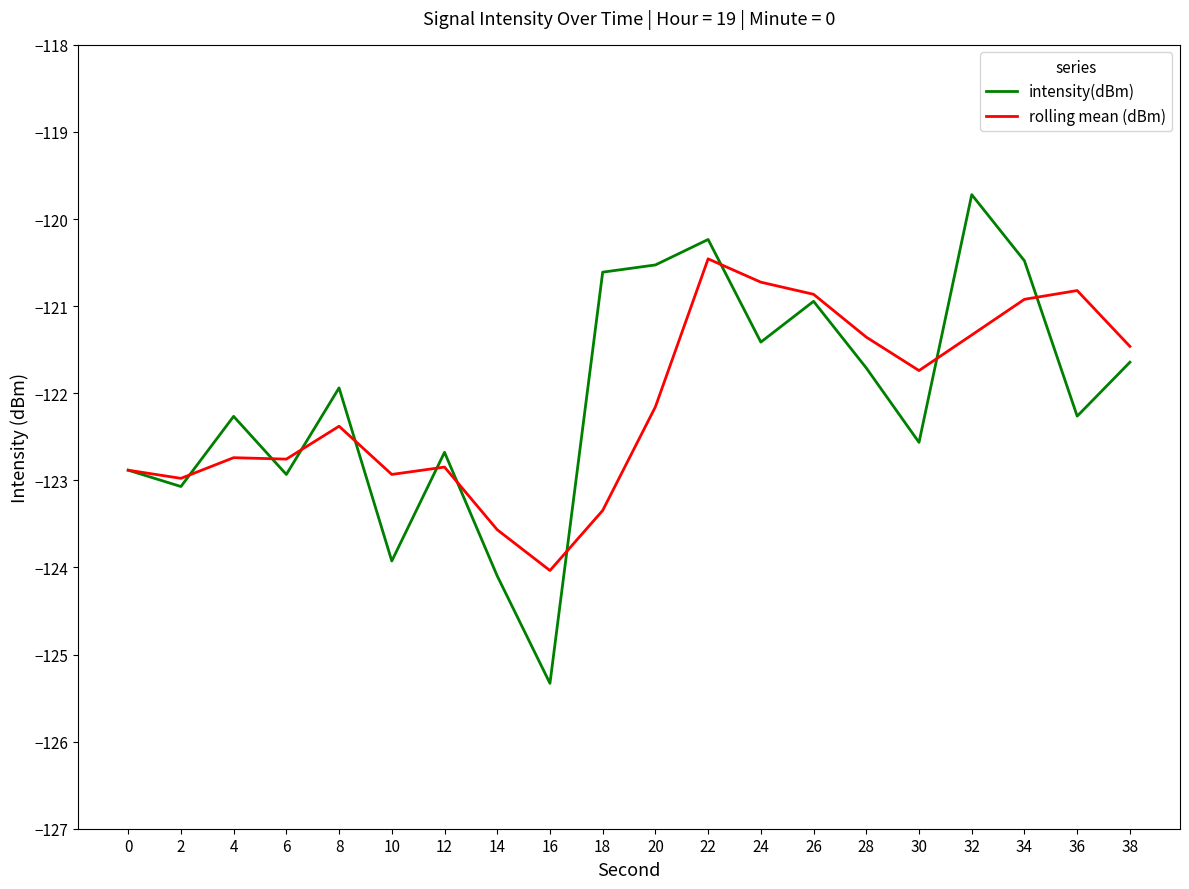

At which label is rolling mean (dBm) closest to -122?

20